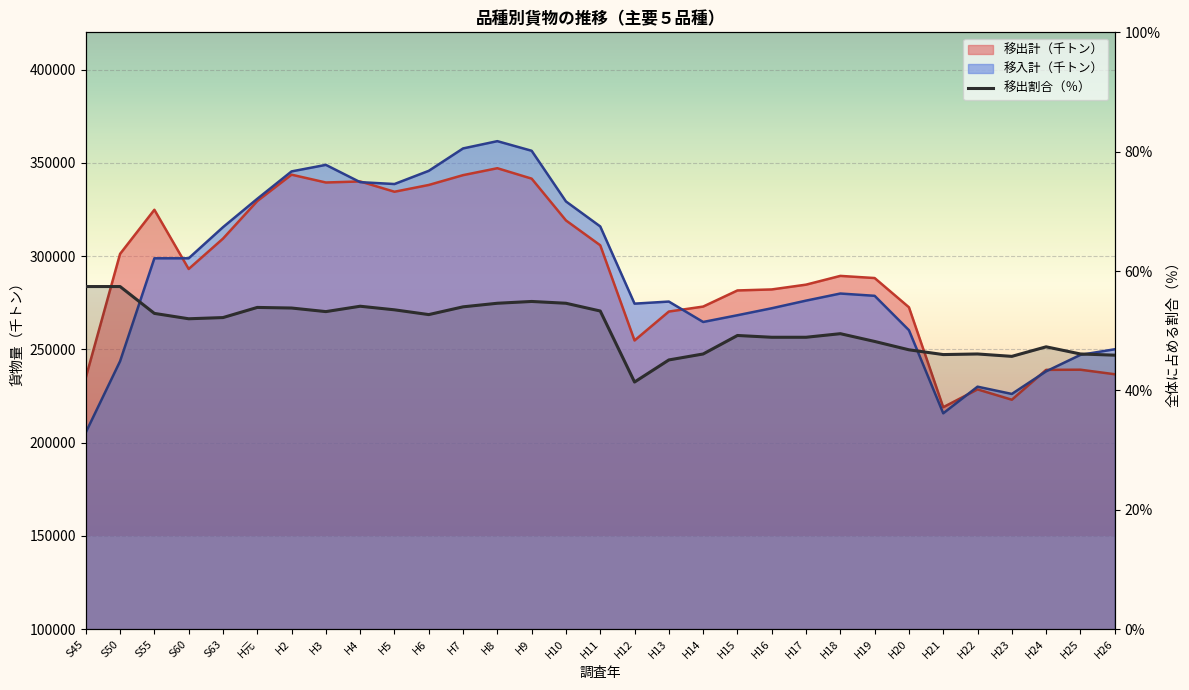

How many data points in 移入計（千トン） are less than 278709?

15